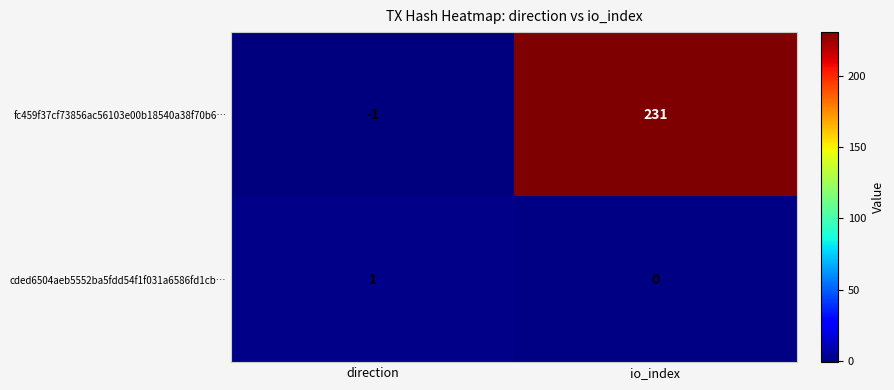

Between direction and io_index, which series saw the biggest shift?

fc459f37cf73856ac56103e00b18540a38f70b6…